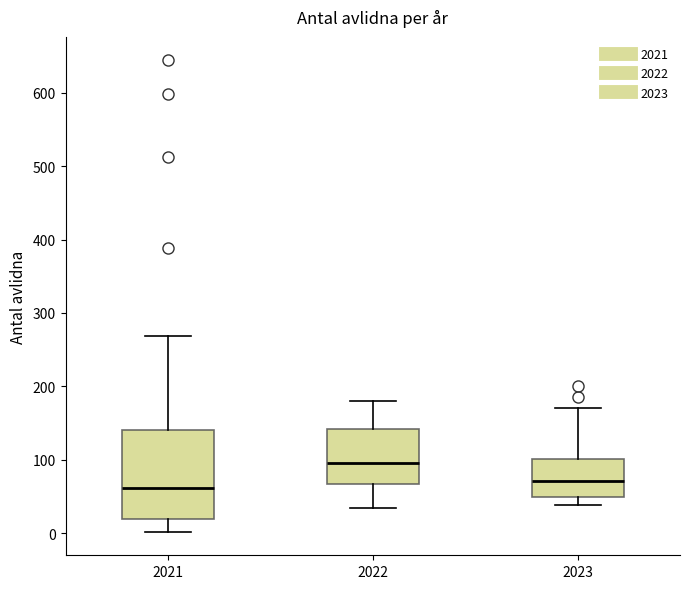

Reading left to right, read every box against the y-axis: the position of its median line, the range the box covers, and the ends of its whiskers. The values are not printed on the chart, so give them approximately, as read against the axis.

2021: median 60, box 20 to 140, whiskers 0 to 270
2022: median 100, box 70 to 140, whiskers 30 to 180
2023: median 70, box 50 to 100, whiskers 40 to 170